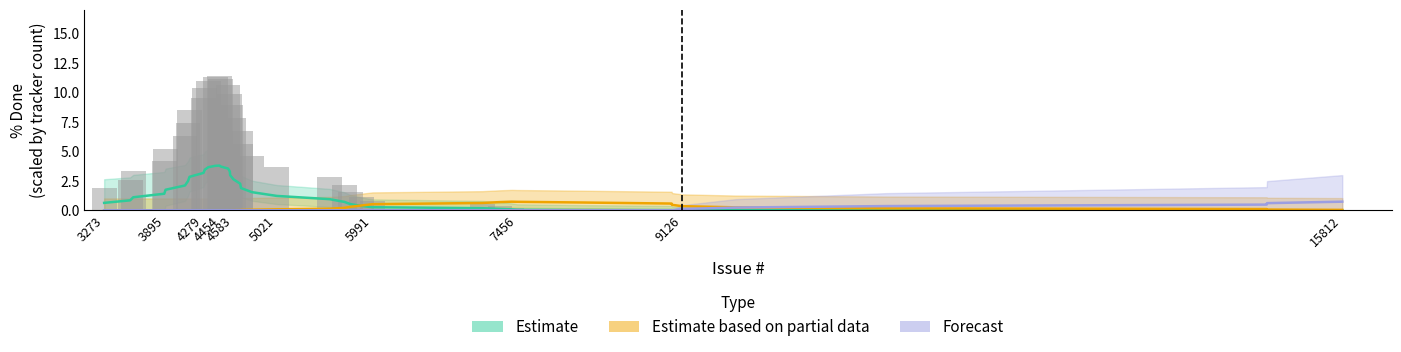

Reading left to right, what are all the values shown in this chart?

Estimate: 0.6	0.8	1.1	1.4	1.7	2.1	2.5	2.8	3.2	3.4	3.6	3.8	3.8	3.7	3.5	3.3	3.0	2.6	2.2	1.9	1.5	1.2	0.9	0.7	0.5	0.4	0.3	0.2	0.1	0.1	0.0	0.0	0.0	0.0	0.0	0.0	0.0	0.0	0.0	0.0
Estimate based on partial data: 0.0	0.0	0.0	0.0	0.0	0.0	0.0	0.0	0.0	0.0	0.0	0.0	0.0	0.0	0.0	0.0	0.0	0.0	0.0	0.0	0.0	0.1	0.1	0.2	0.3	0.4	0.5	0.6	0.7	0.7	0.7	0.7	0.6	0.5	0.3	0.2	0.2	0.1	0.1	0.0
Forecast: 0.0	0.0	0.0	0.0	0.0	0.0	0.0	0.0	0.0	0.0	0.0	0.0	0.0	0.0	0.0	0.0	0.0	0.0	0.0	0.0	0.0	0.0	0.0	0.0	0.0	0.0	0.0	0.0	0.0	0.0	0.0	0.0	0.0	0.0	0.1	0.2	0.4	0.5	0.6	0.7